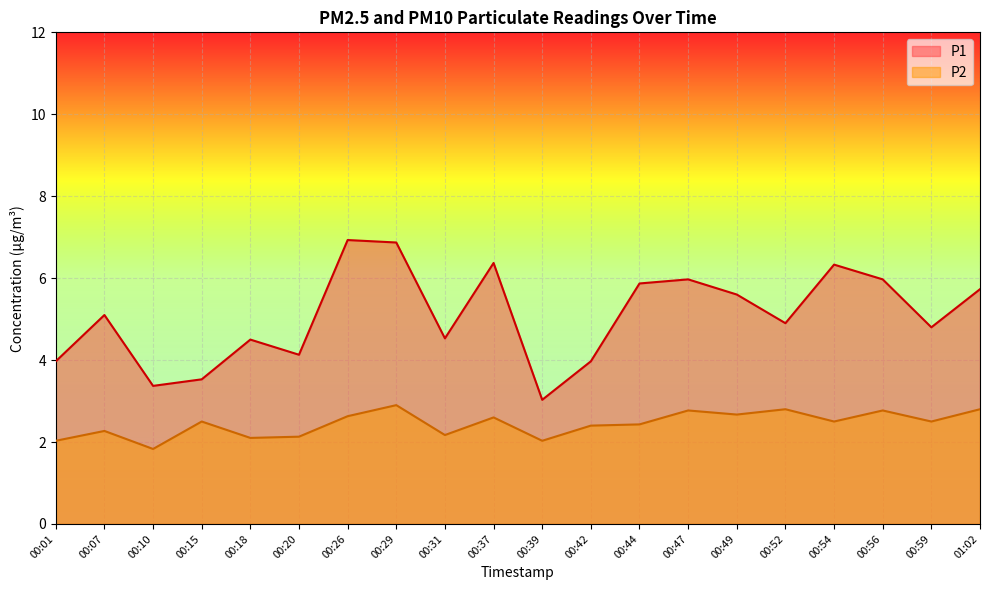

What is the average value of the P1 series?

5.1